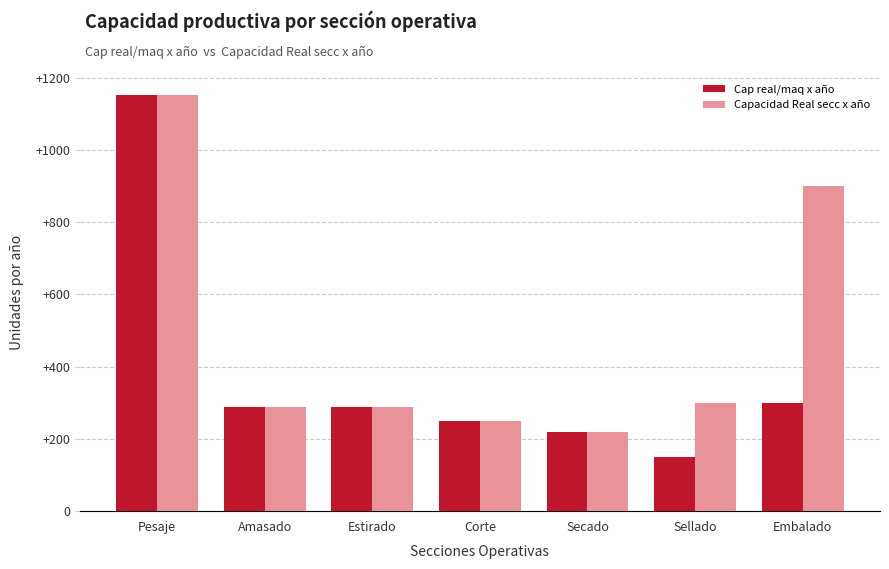

At which label does Capacidad Real secc x año first exceed 288?

Pesaje